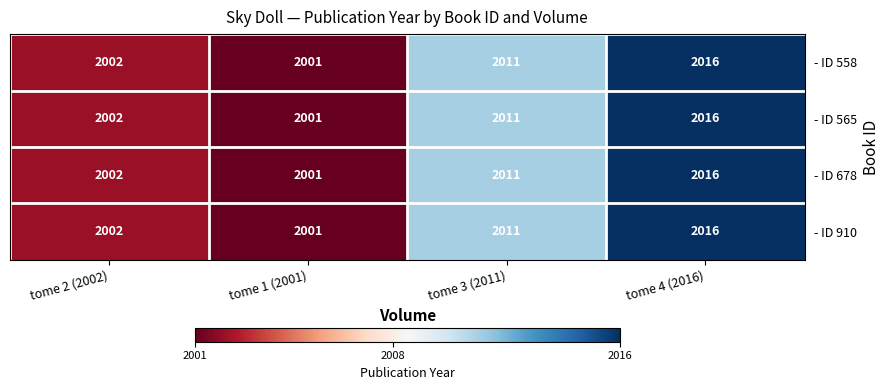

Which category has the lowest value in the - ID 678 series?

tome 1 (2001)